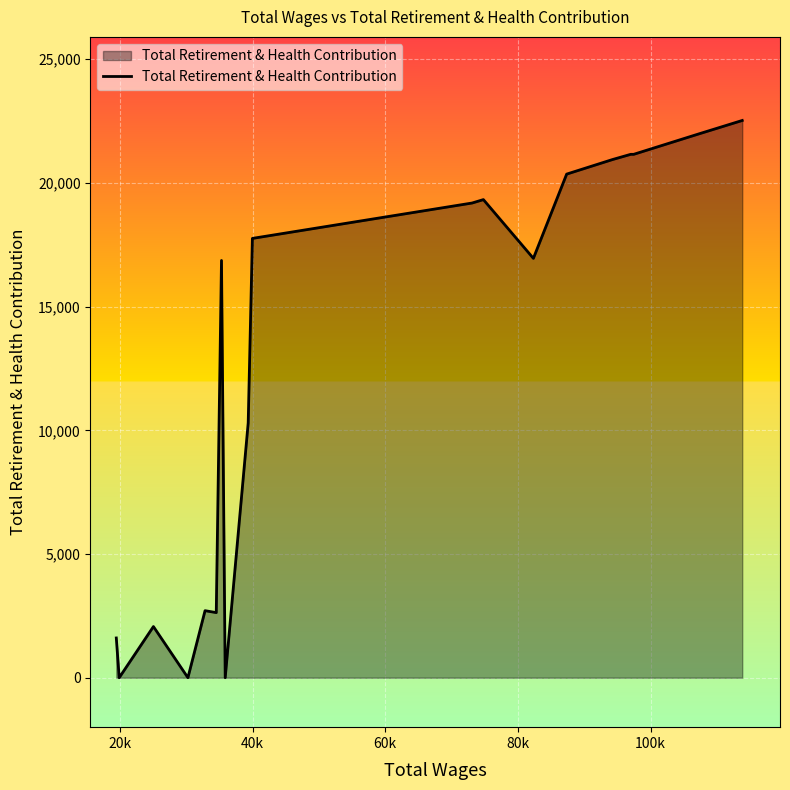

What is the maximum value shown in the chart?

22525